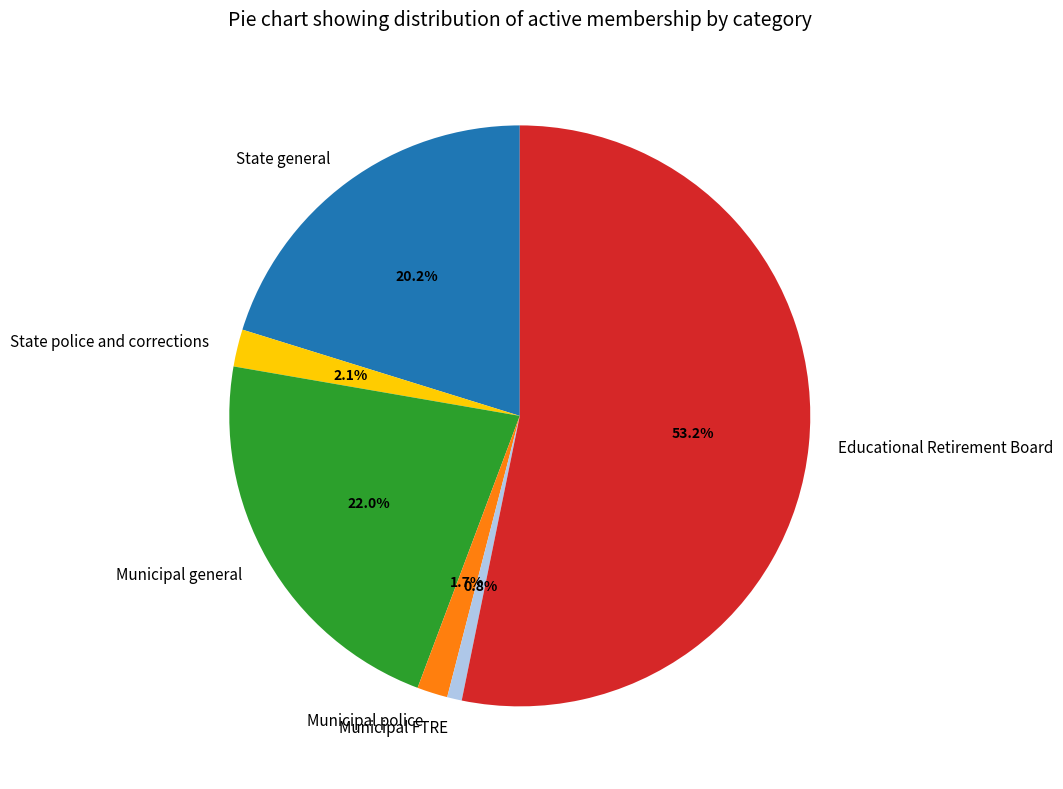

What portion of the pie excludes State police and corrections?

97.9%